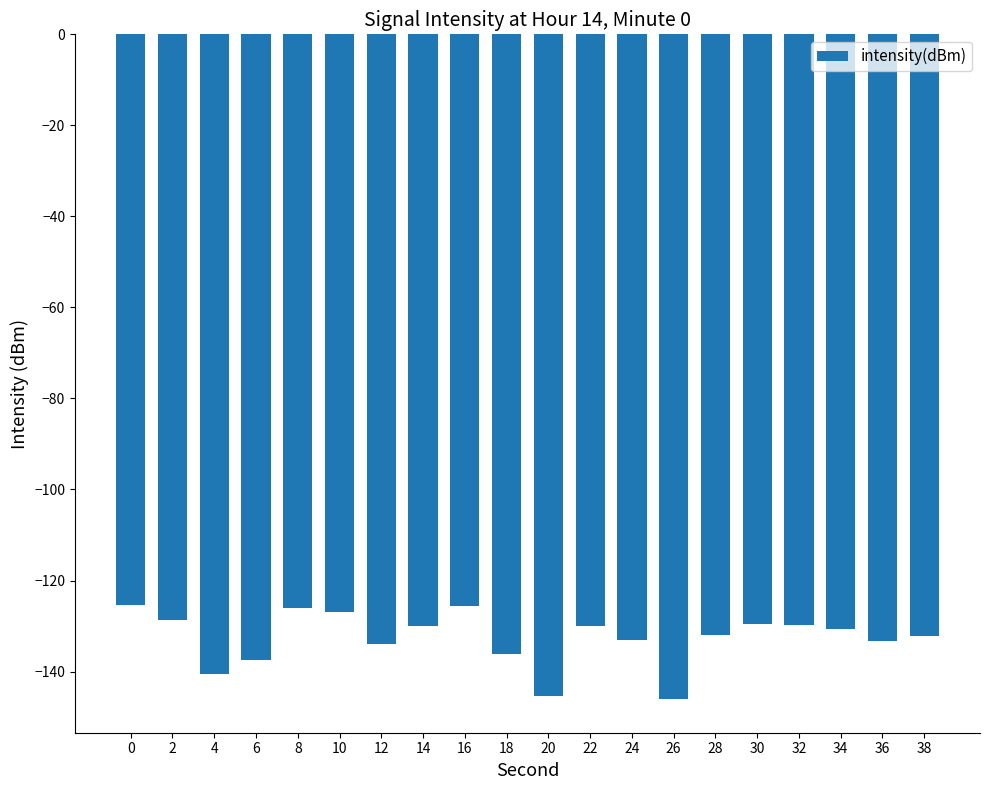

True or false: the data shows -128.6 at 2.

True